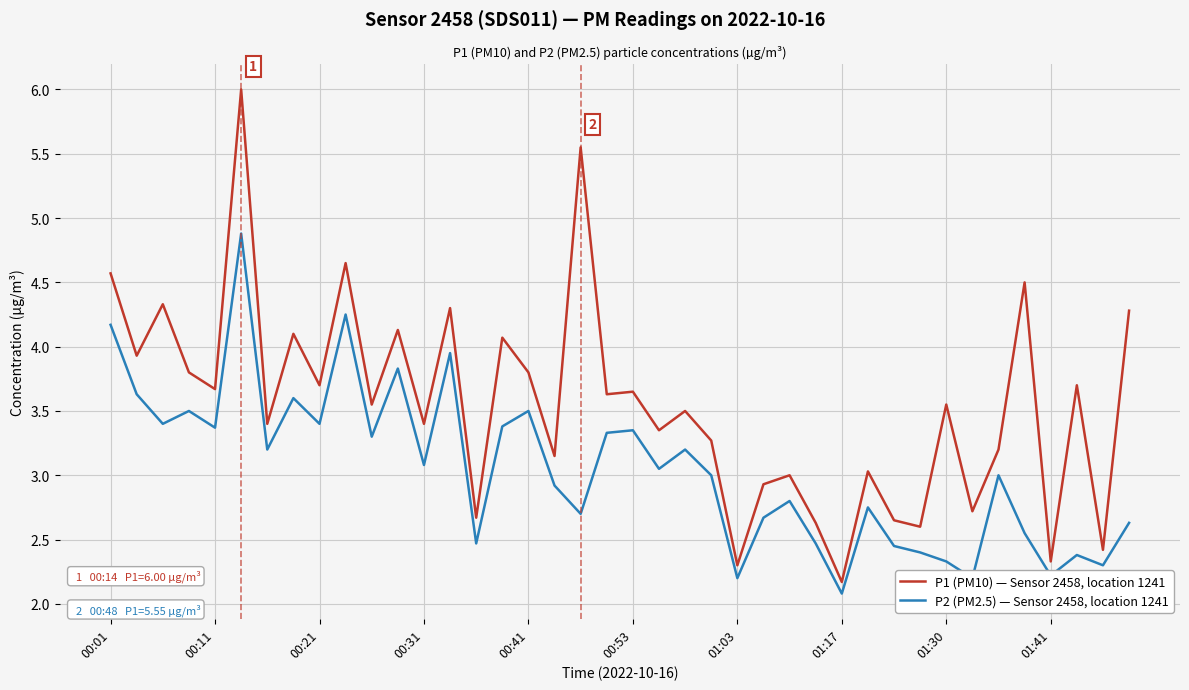

What is the smallest value displayed?

2.1